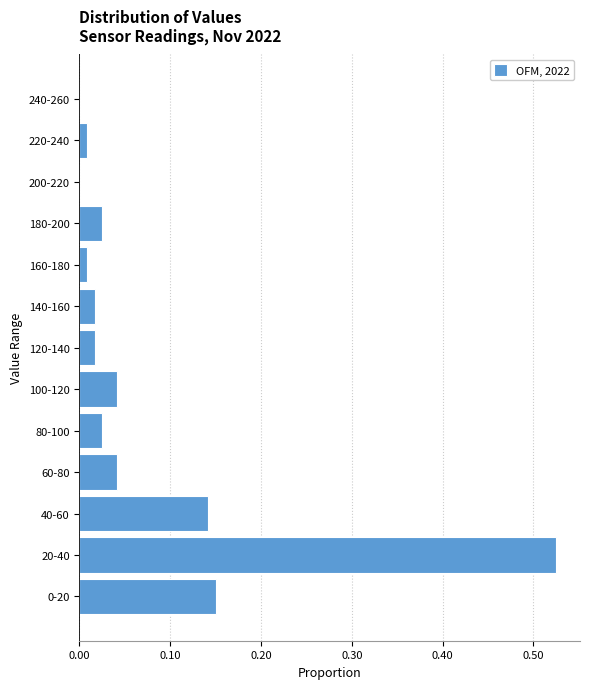

What is the sum of all values?

1.0